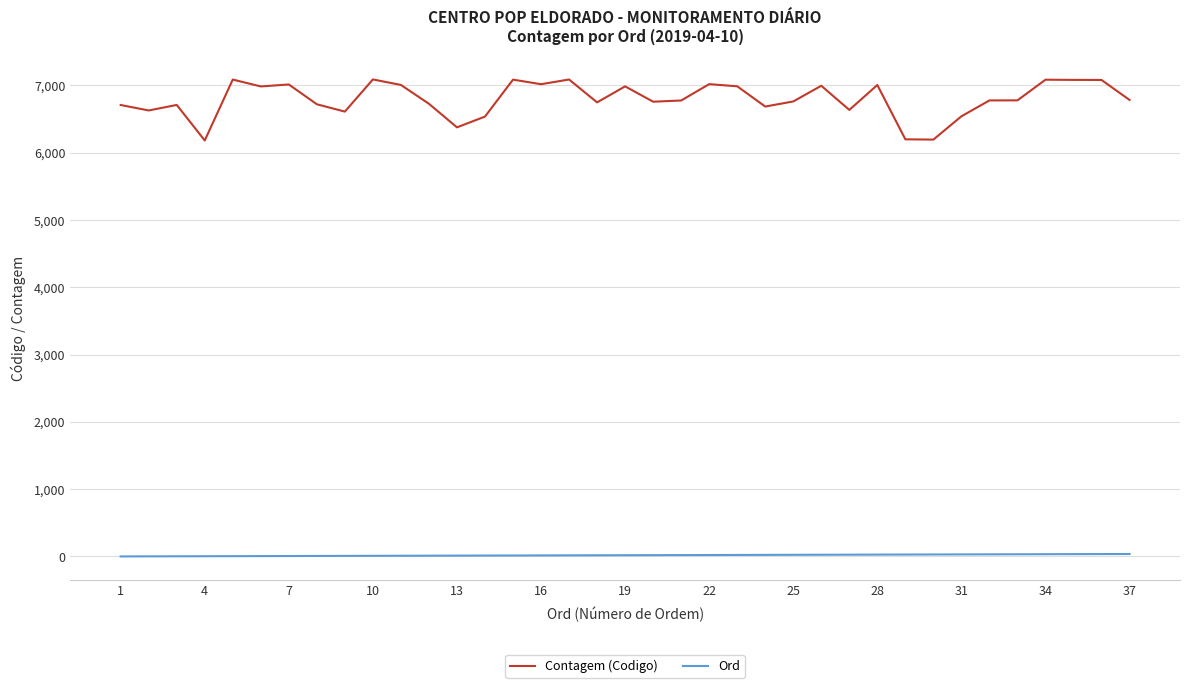

What is the highest value of the Contagem (Codigo) series?

7089